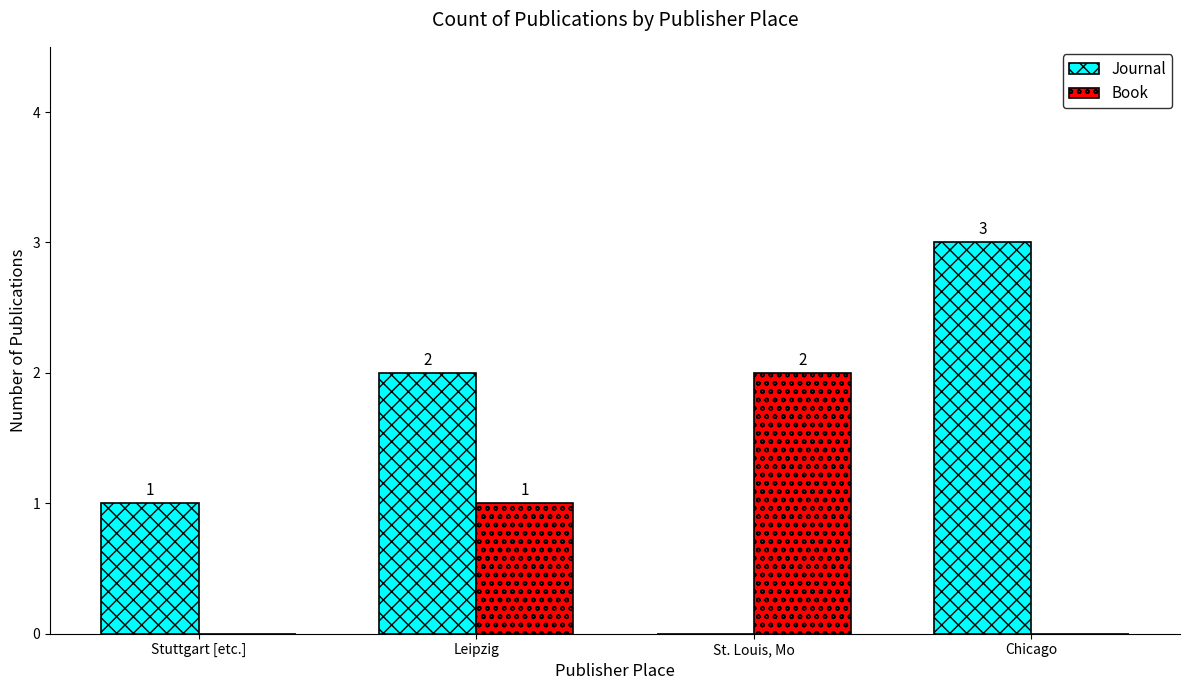

Reading left to right, list all the values displayed in this chart.

Journal: Stuttgart [etc.]=1	Leipzig=2	St. Louis, Mo=0	Chicago=3
Book: Stuttgart [etc.]=0	Leipzig=1	St. Louis, Mo=2	Chicago=0